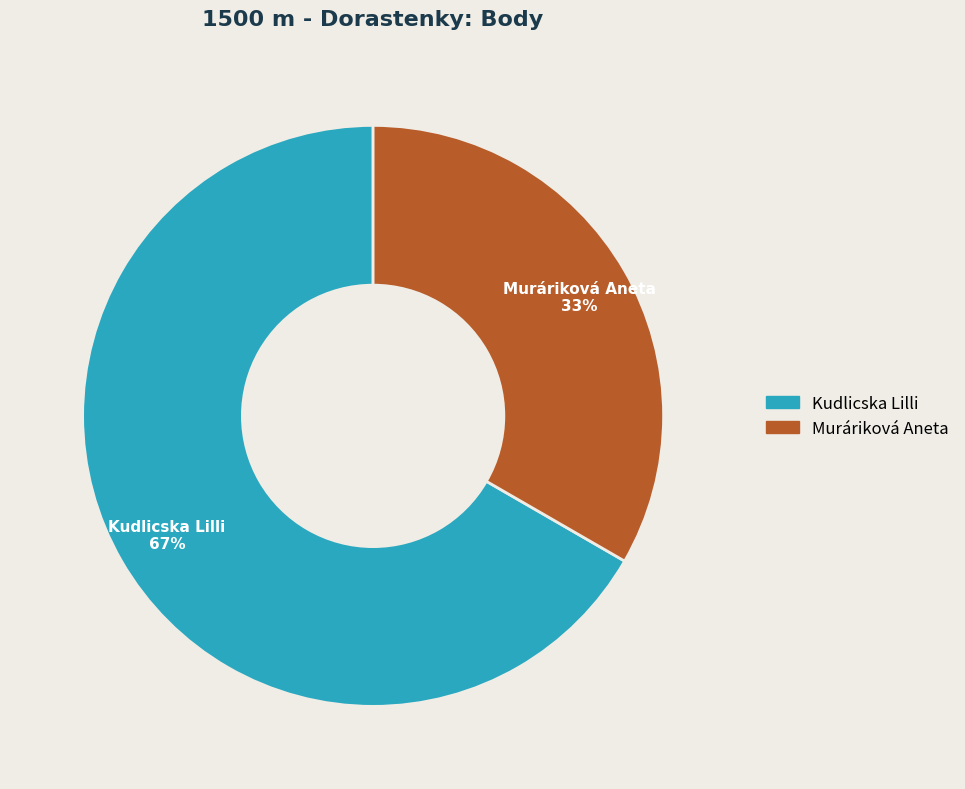

Do Muráriková Aneta and Kudlicska Lilli together represent more than half of the pie?

Yes